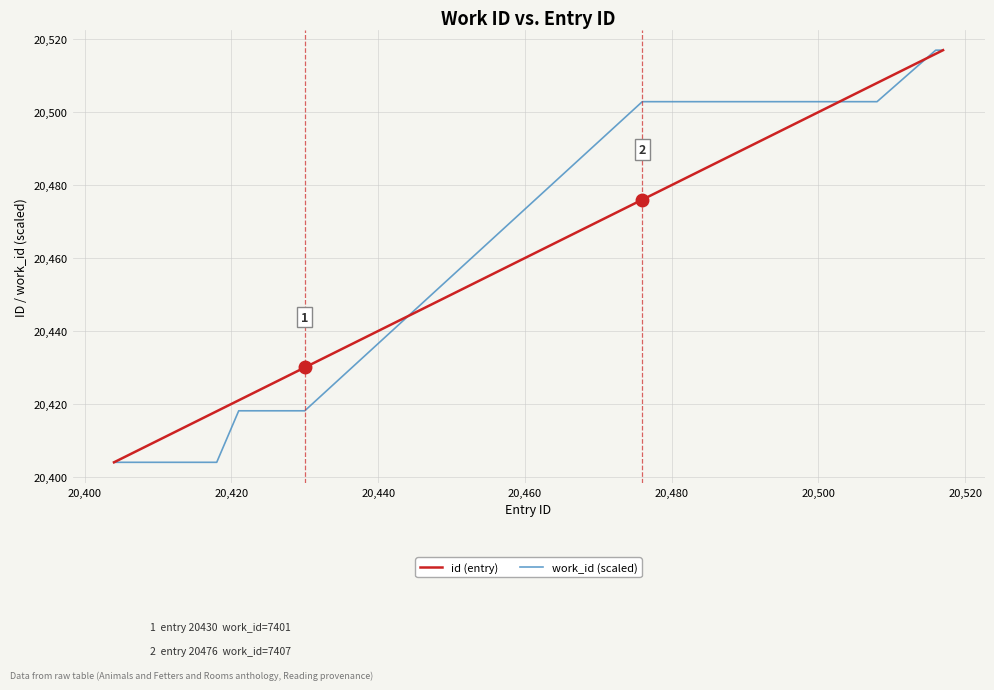

What is the greatest value displayed?

20517.0